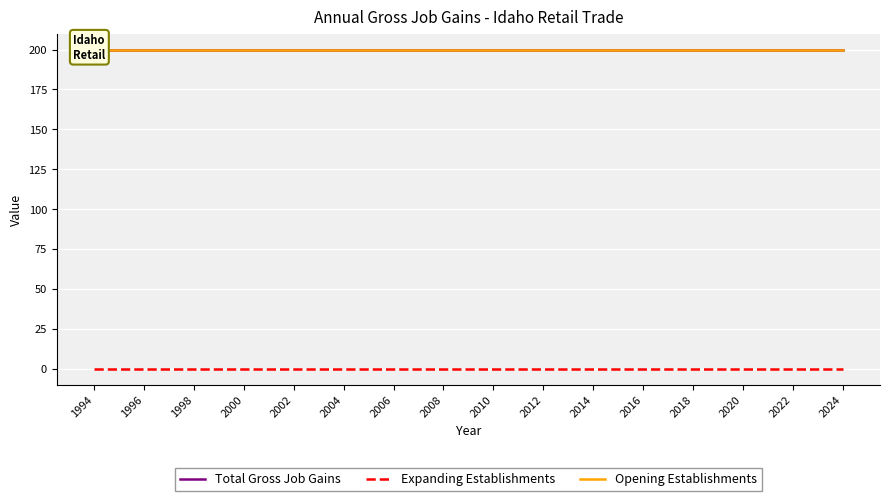

True or false: Opening Establishments and Expanding Establishments intersect in this chart.

False